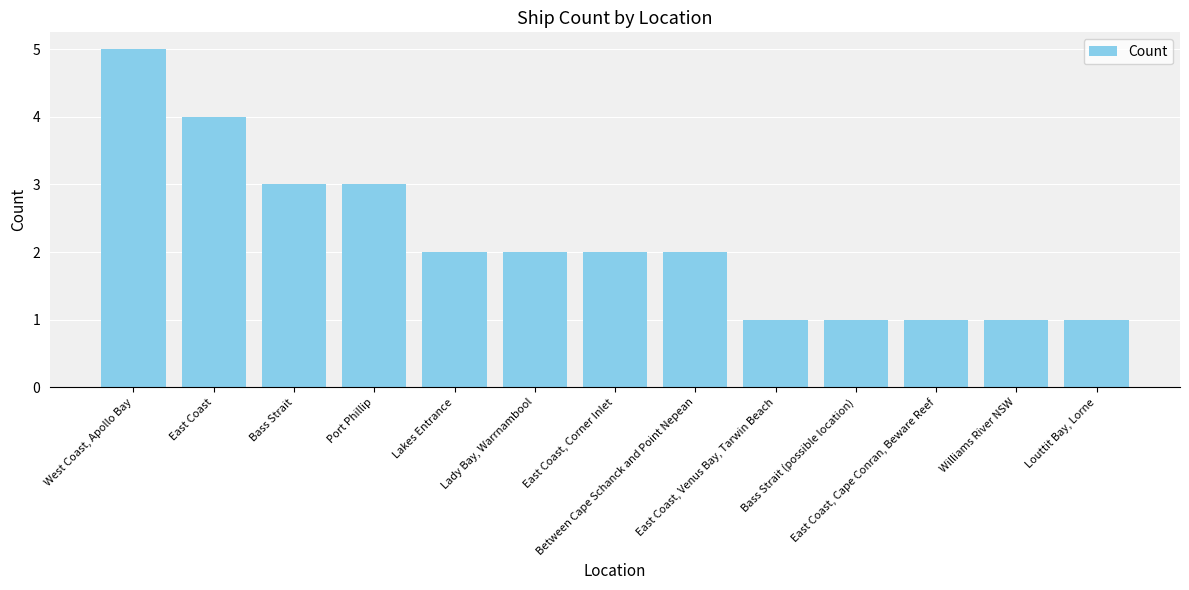

What is the sum of all values?

28